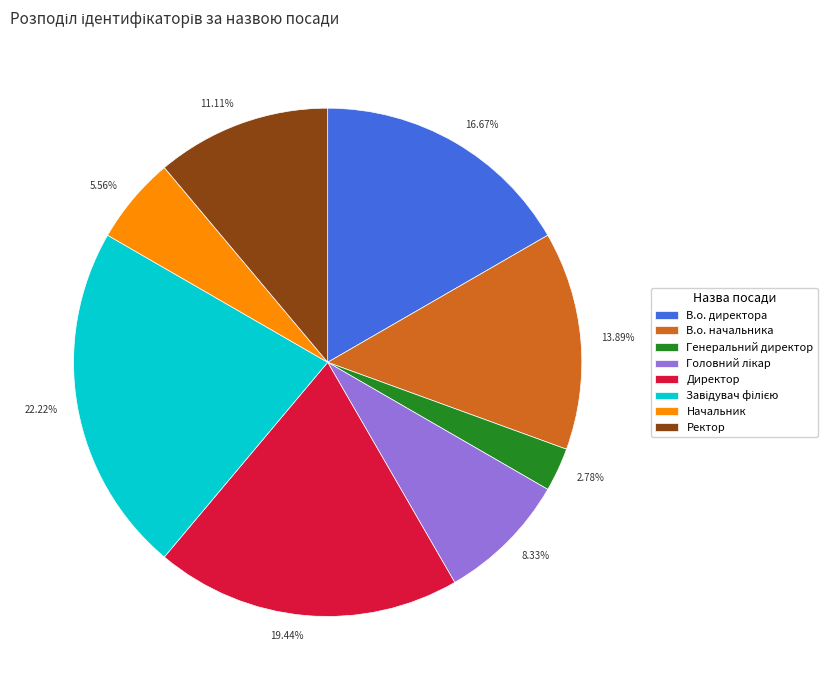

How many segments does this pie chart have?

8